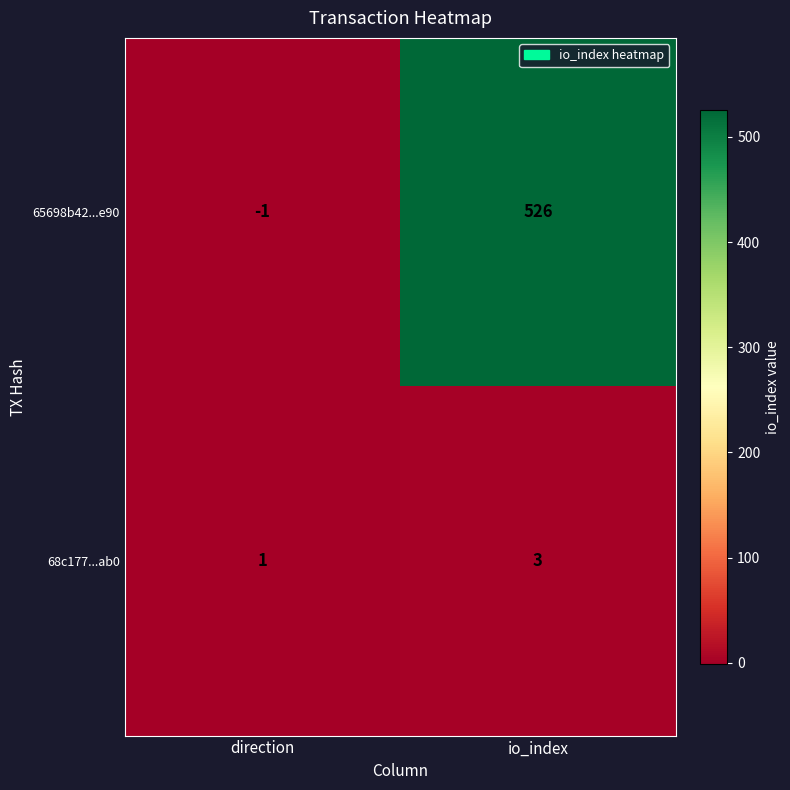

Reading left to right, transcribe all the data shown in this chart.

65698b42...e90: -1	526
68c177...ab0: 1	3